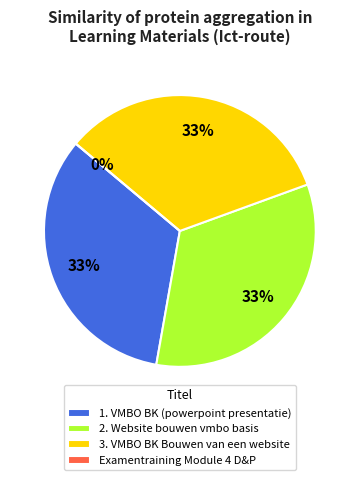

Is Examentraining Module 4 D&P the majority of the pie?

No